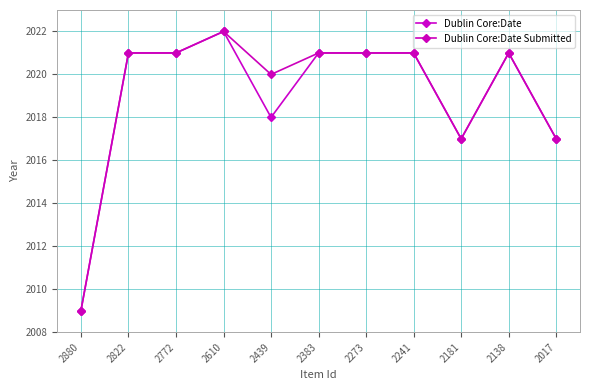

What is the difference between the Dublin Core:Date Submitted values at 2610 and 2017?

5